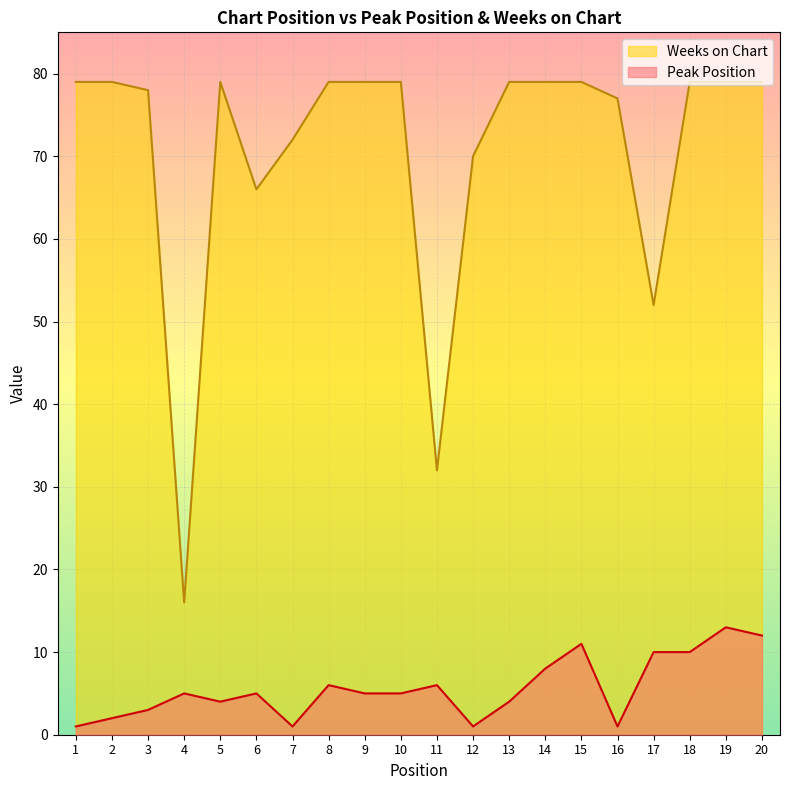

At how many categories does at least one series exceed 57?

17